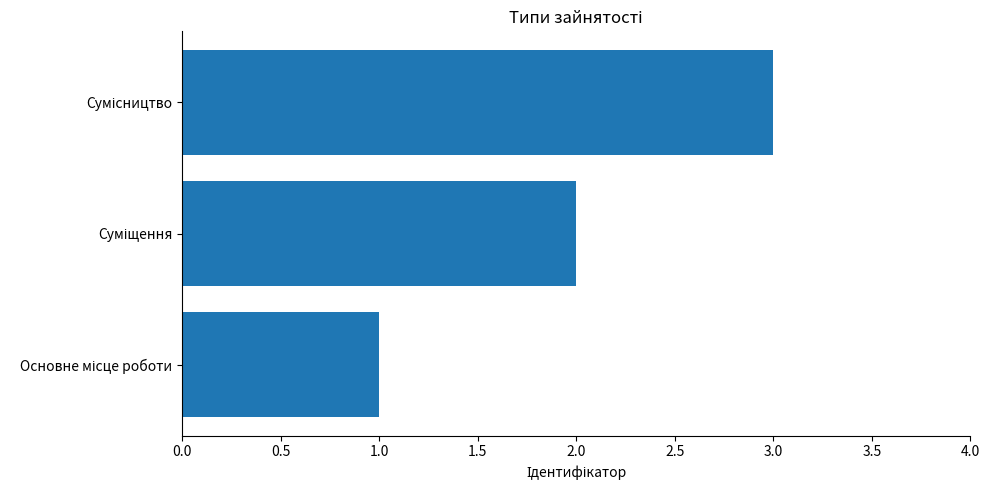

What is the greatest value displayed?

3